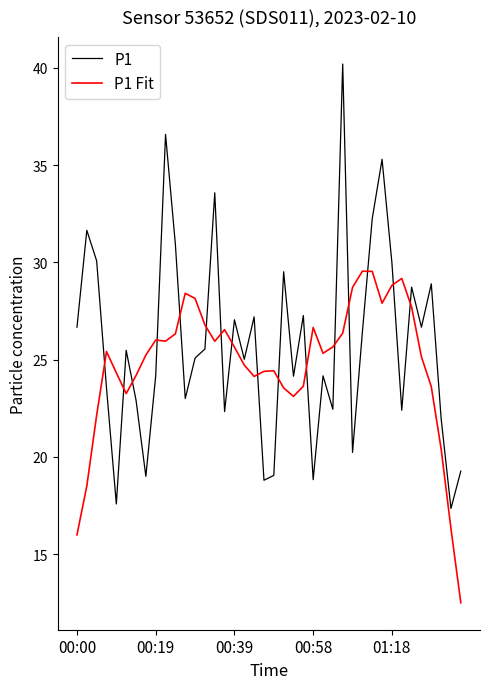

Which series has the largest range (max minus min)?

P1